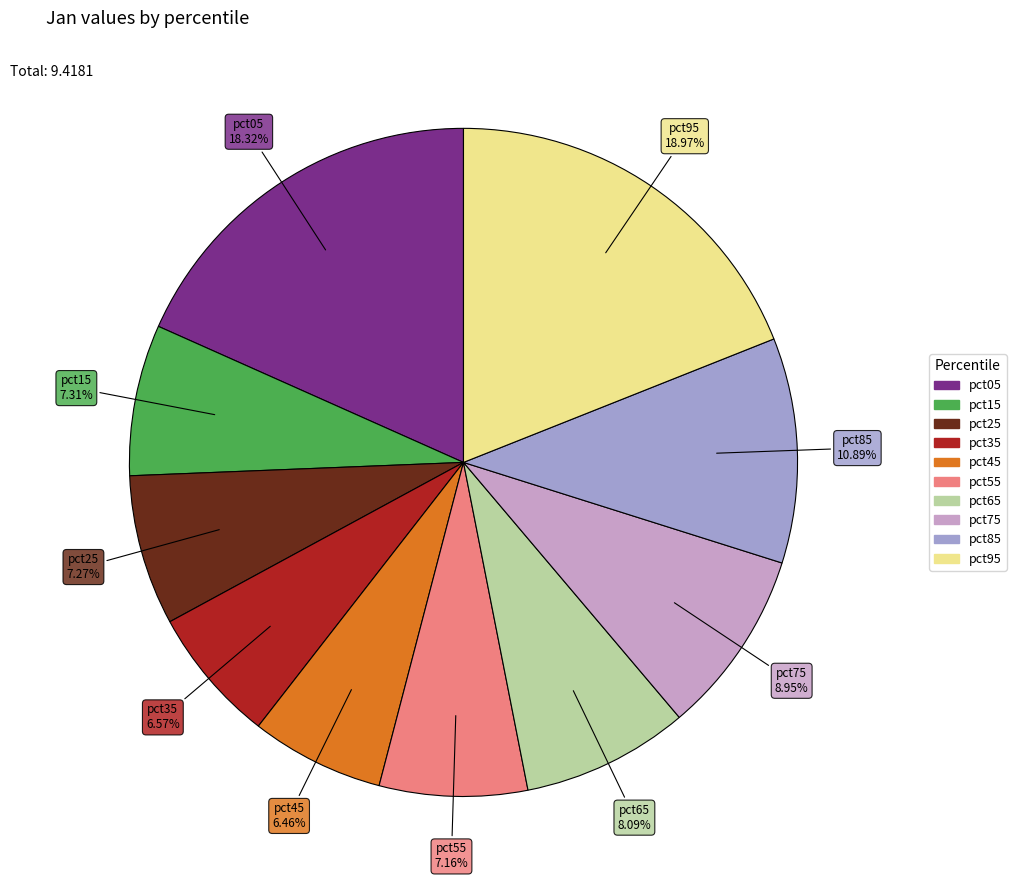

Do pct35 and pct55 together represent more than half of the pie?

No